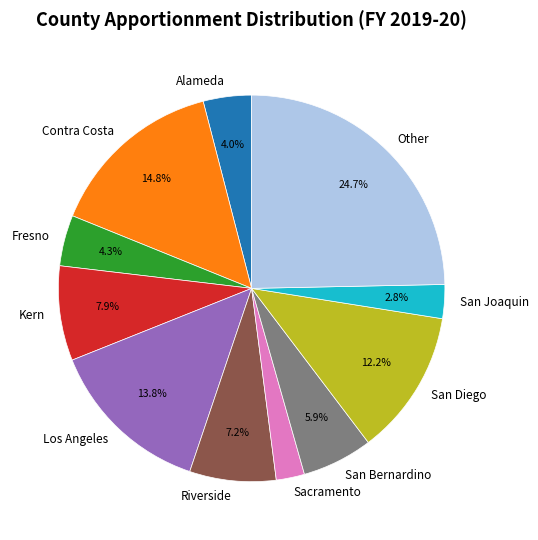

What is the largest slice in the pie chart?

Other